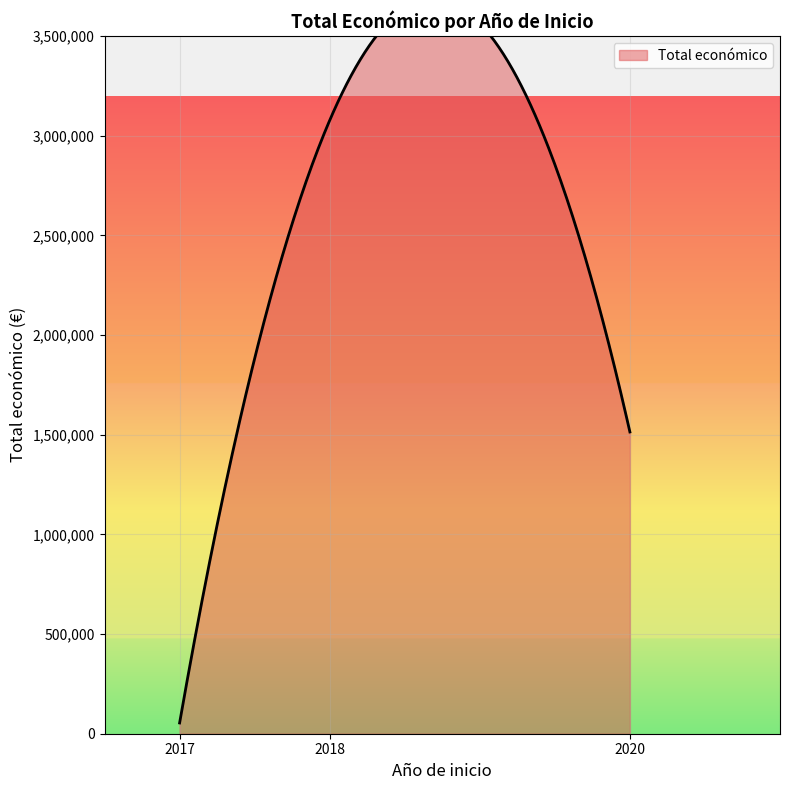

What is the sum of all values?

4645645